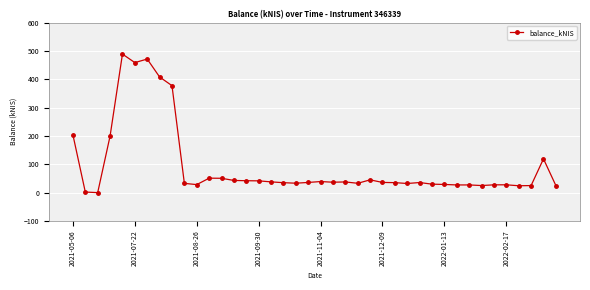

What is the maximum value shown in the chart?

488.7